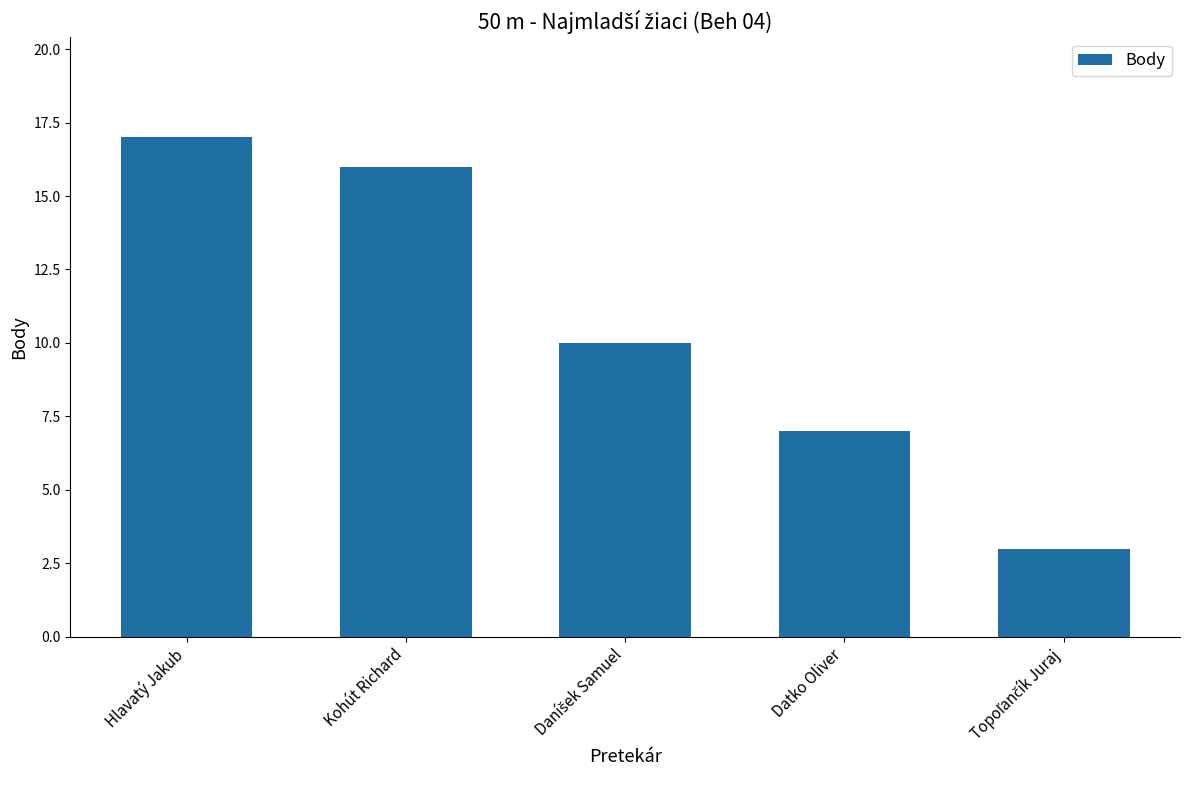

True or false: the data shows 17 at Hlavatý Jakub.

True